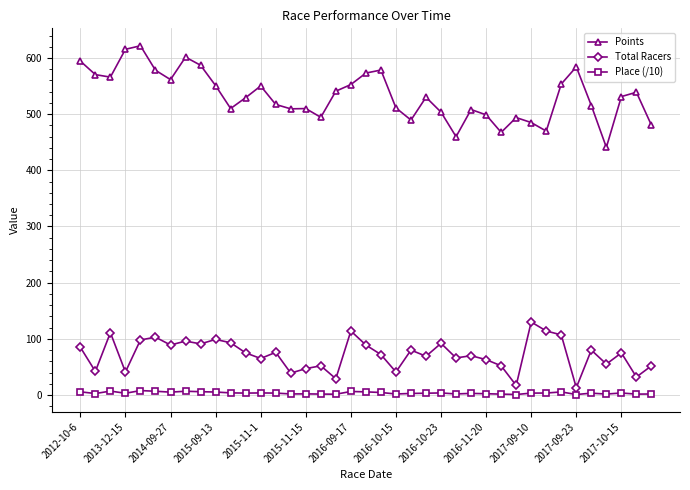

True or false: Points and Total Racers intersect in this chart.

False